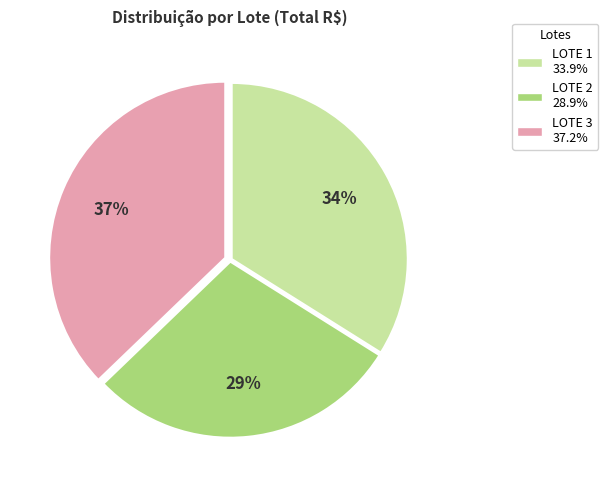

To the nearest percent, what percentage of the pie is LOTE 1?

34%